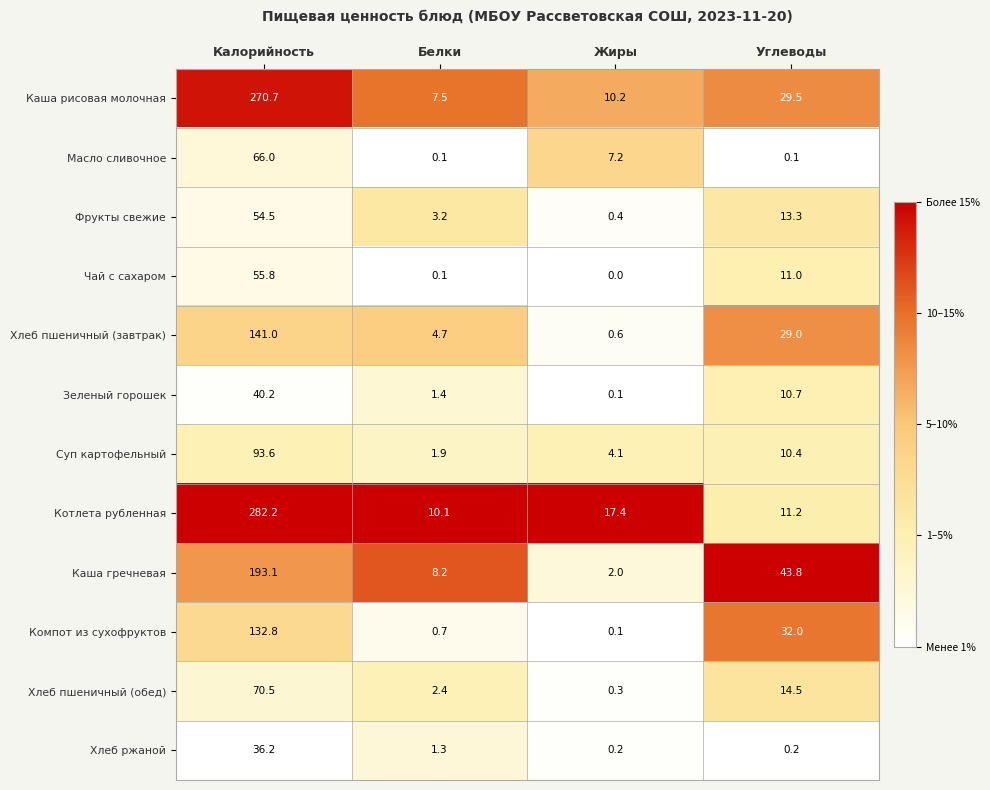

What is the sum of the Чай с сахаром values at Углеводы and Жиры?

11.0